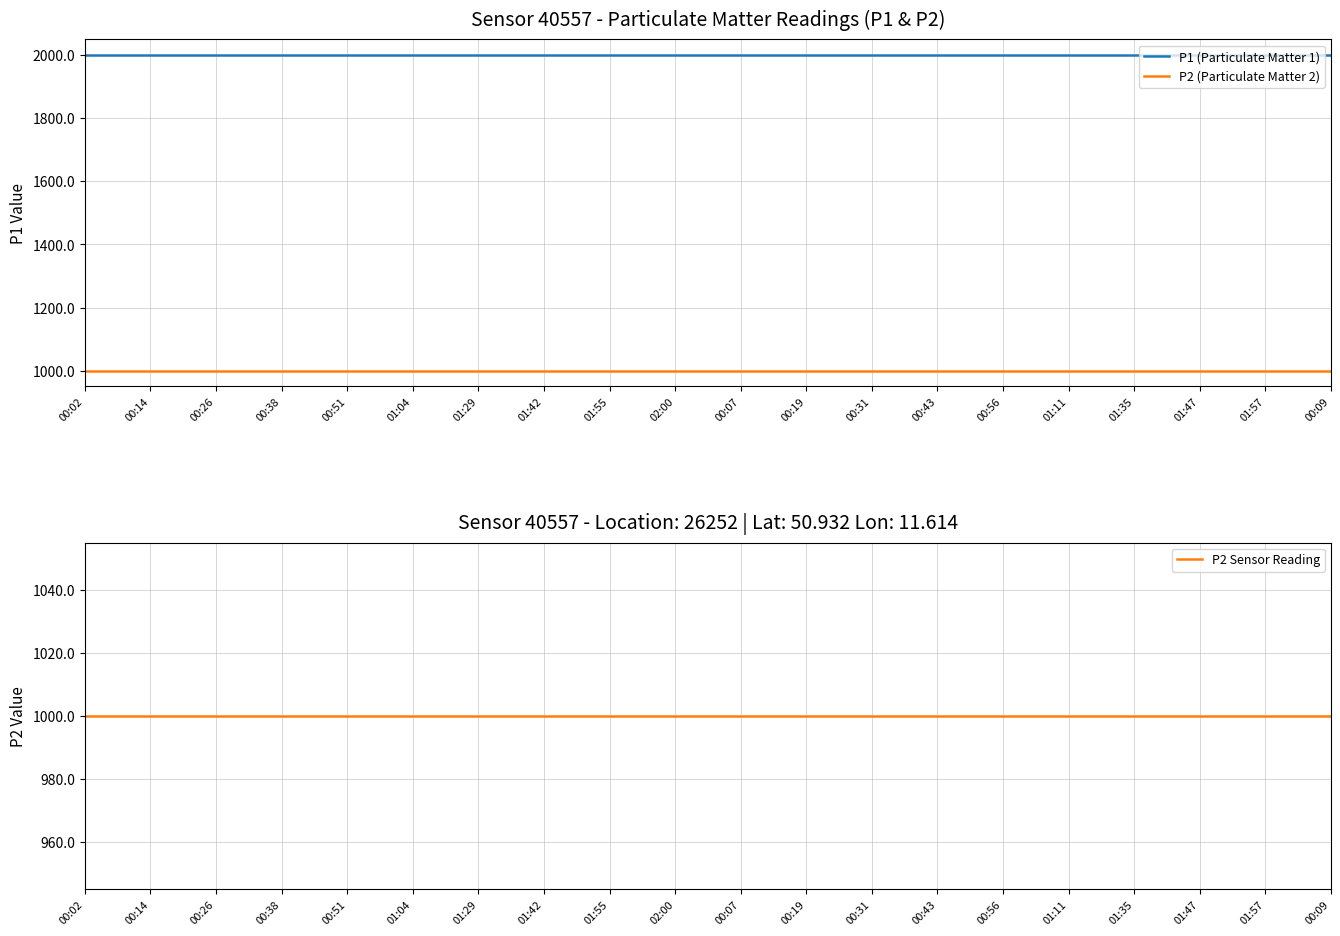

Between 01:04 and 02:00, which is larger?

01:04